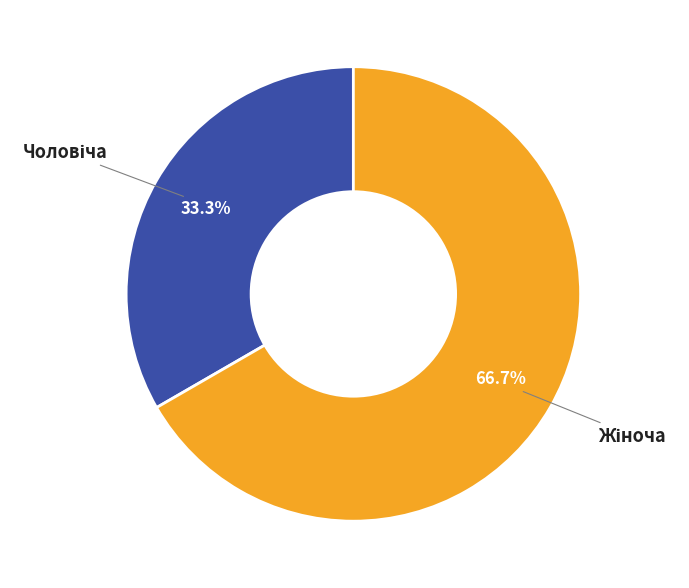

Is there any slice that represents more than half of the pie?

Yes